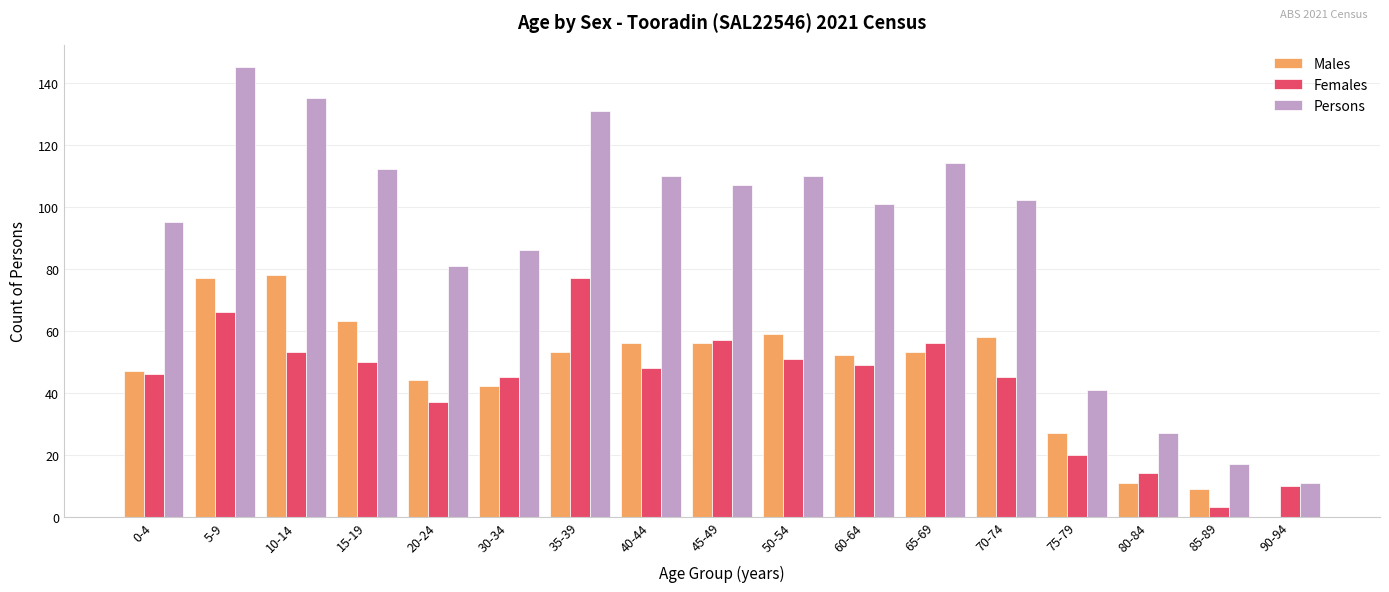

How many values in Males are above zero?

16